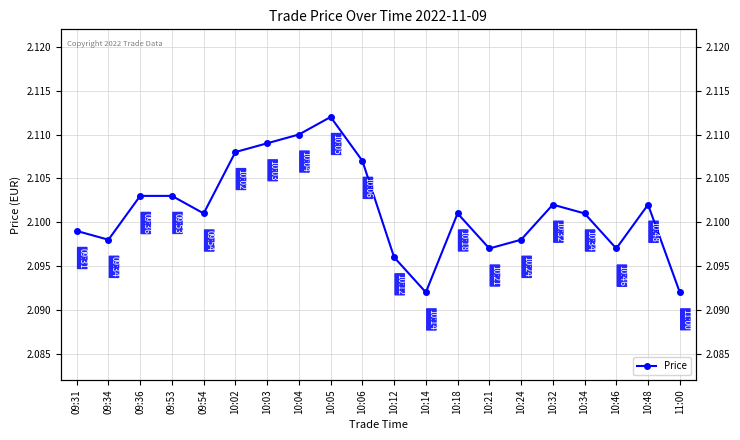

True or false: the data has more than 2 interior local peaks.

True